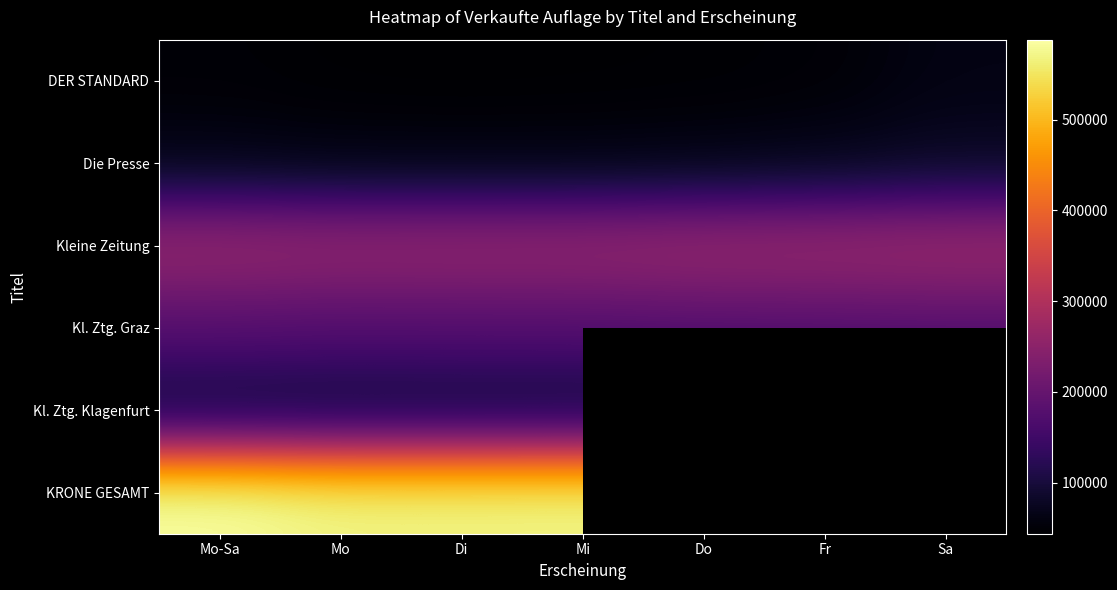

What is the sum of the Kleine Zeitung values at Mi and Mo-Sa?

526180.0